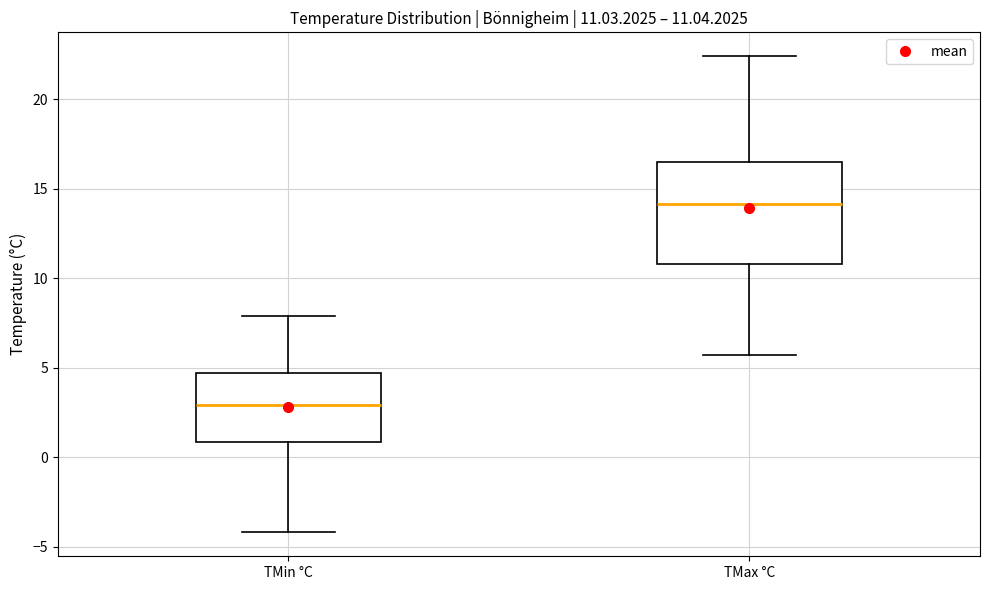

Comparing the boxes themselves (not the whiskers), which one is the tallest?

TMax °C